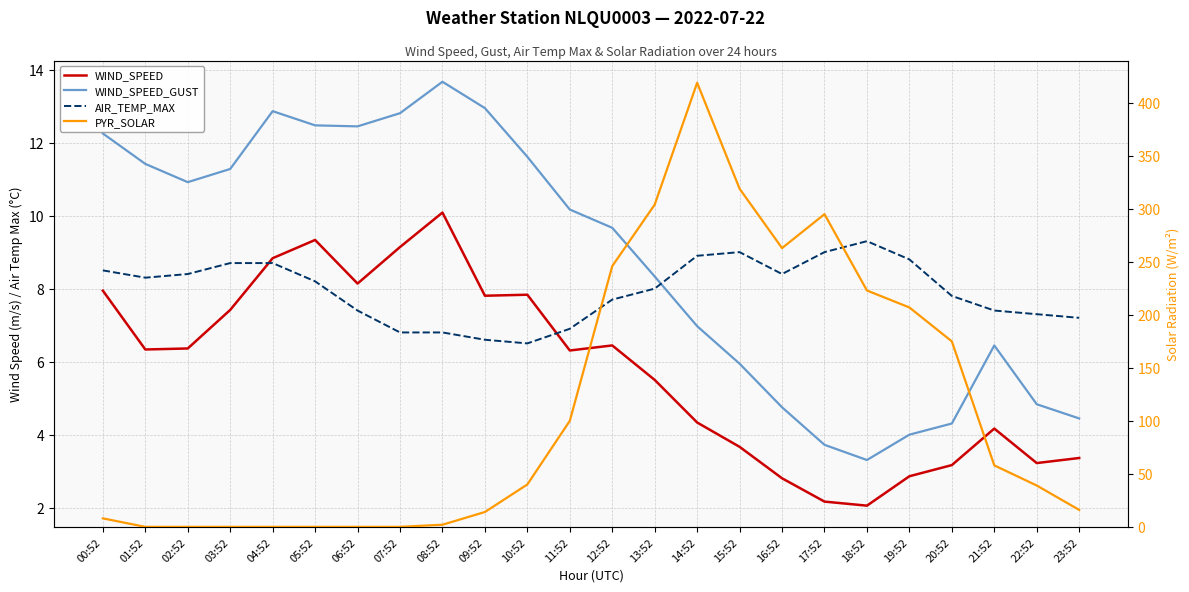

True or false: AIR_TEMP_MAX and WIND_SPEED intersect in this chart.

True